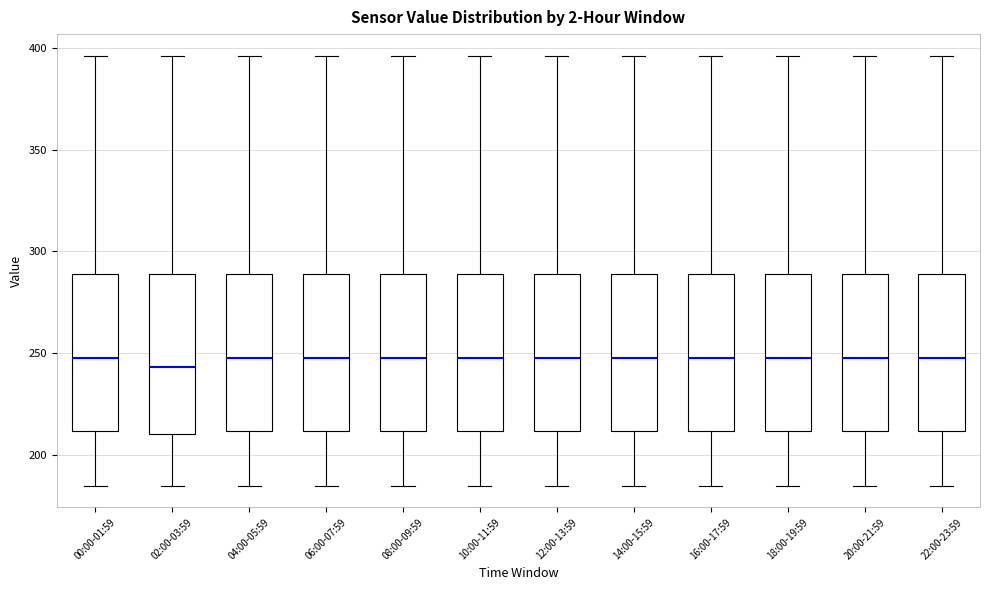

Where is the lower edge of the box for 08:00-09:59 on the y-axis? The values are not printed on the chart, so give them approximately, as read against the axis.

210